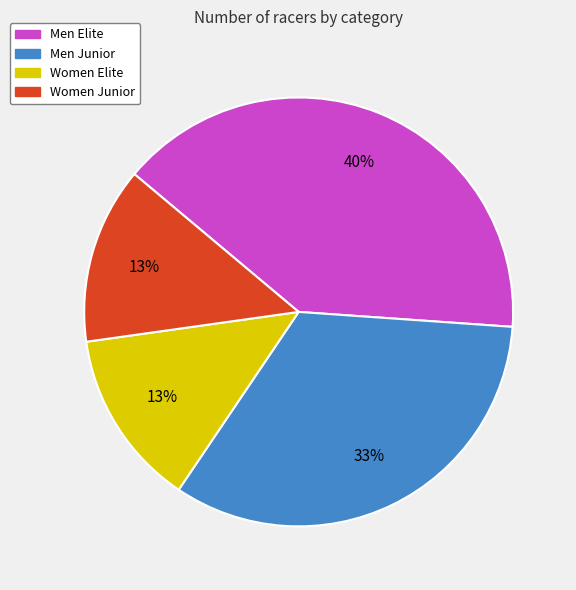

Does any single category account for the majority?

No